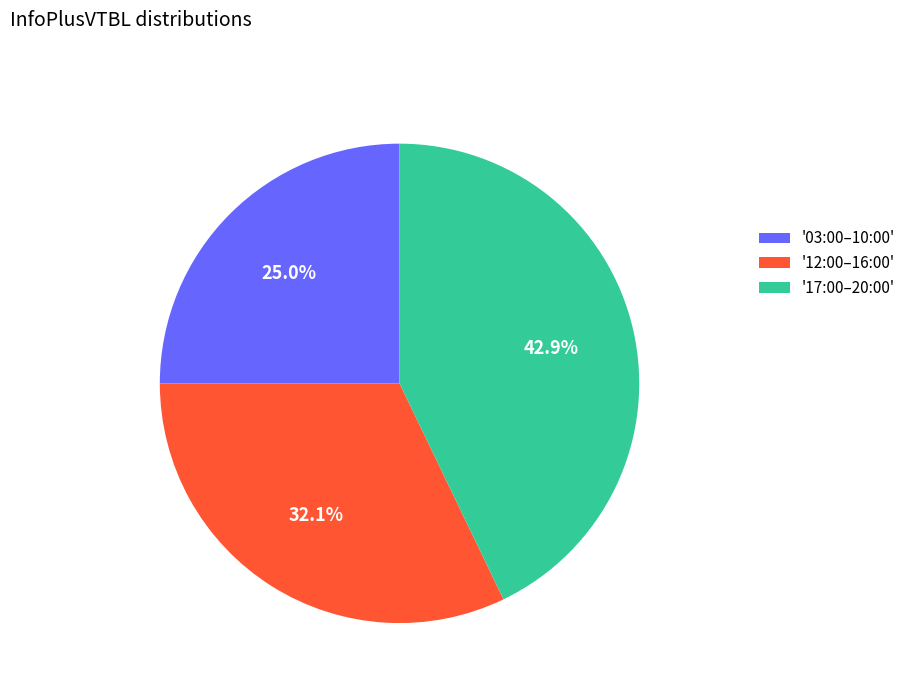

To the nearest percent, what is the difference between the largest and smallest slice percentages?

18%